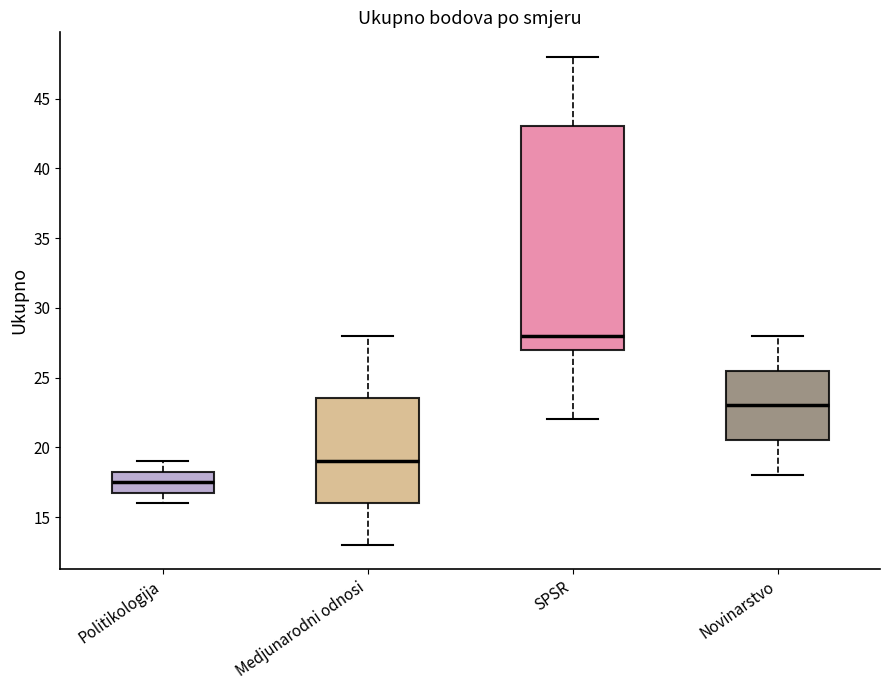

Comparing the boxes themselves (not the whiskers), which one is the tallest?

SPSR